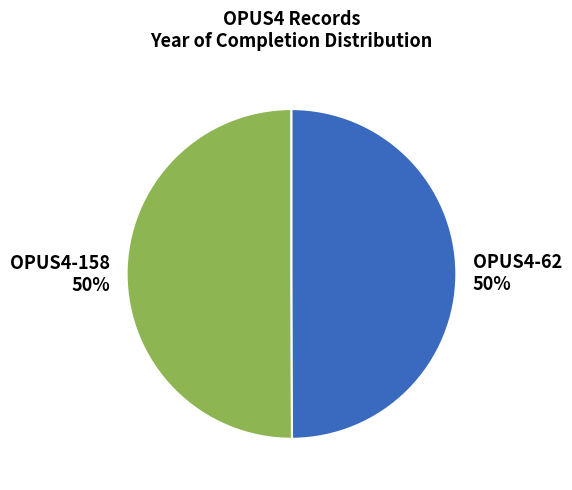

True or false: OPUS4-158 accounts for 42% of the total.

False